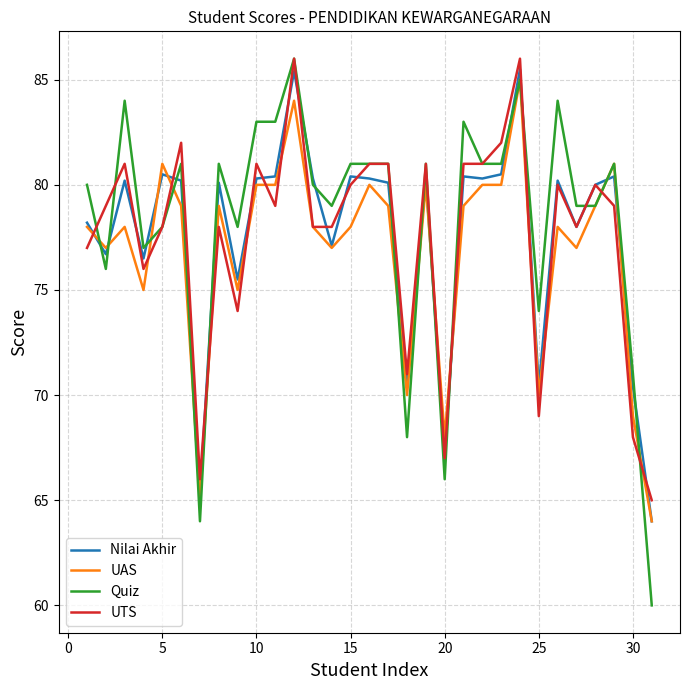

What is the greatest value displayed?

86.0